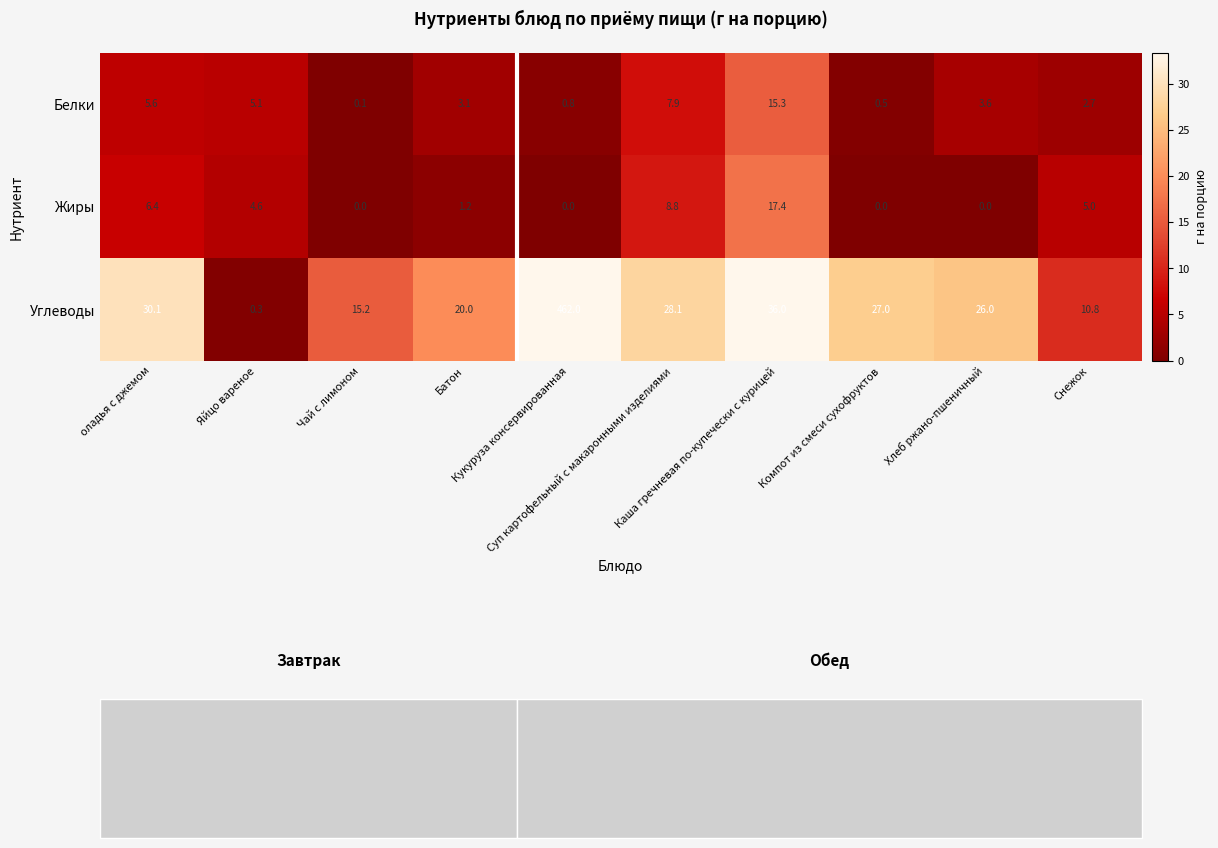

List the series in order of their peak value, lowest first.

Белки, Жиры, Углеводы